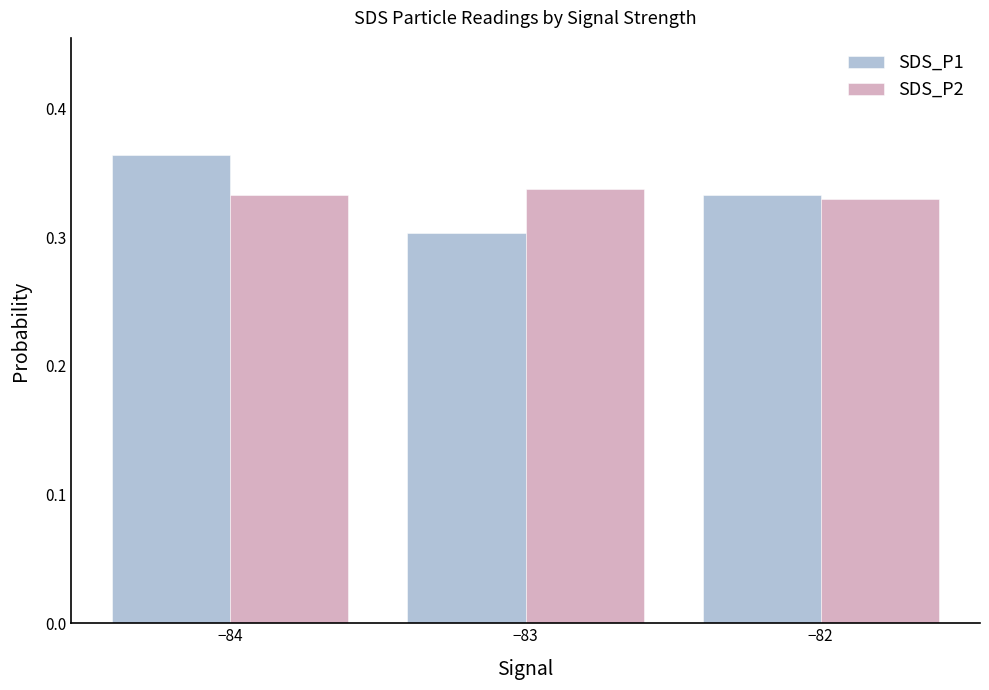

At which category is the sum across all series the highest?

−84